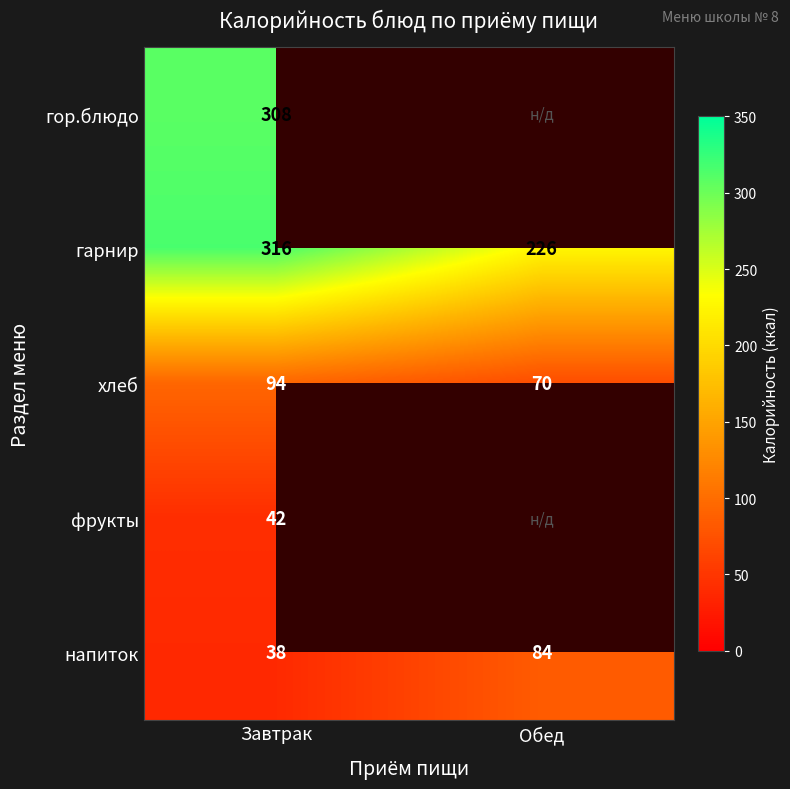

Is it true that гор.блюдо equals 518.9 at Завтрак?

False